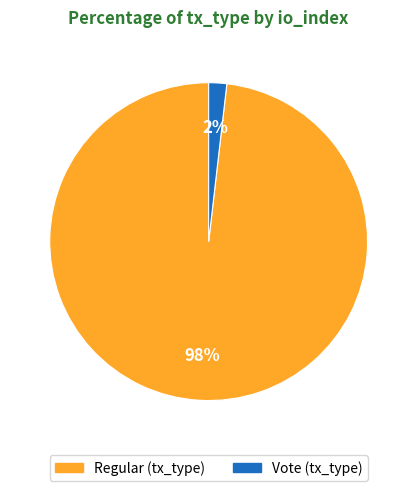

To the nearest percent, what is the difference between the largest and smallest slice percentages?

96%